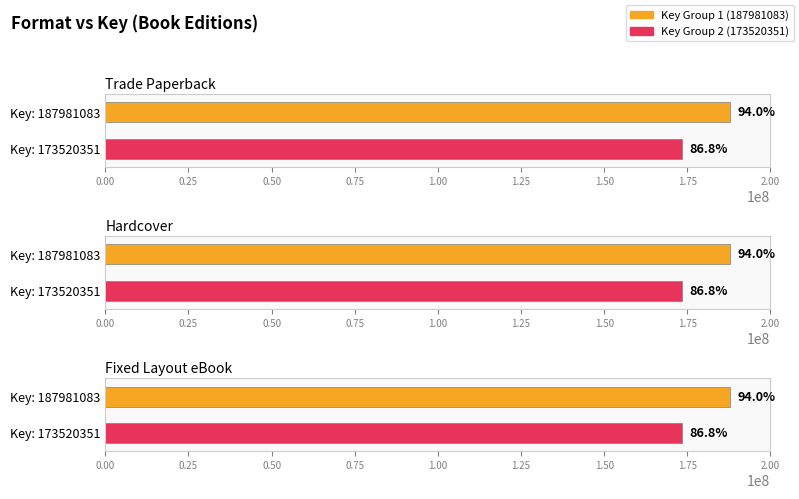

How many data points are less than 187981083?

3